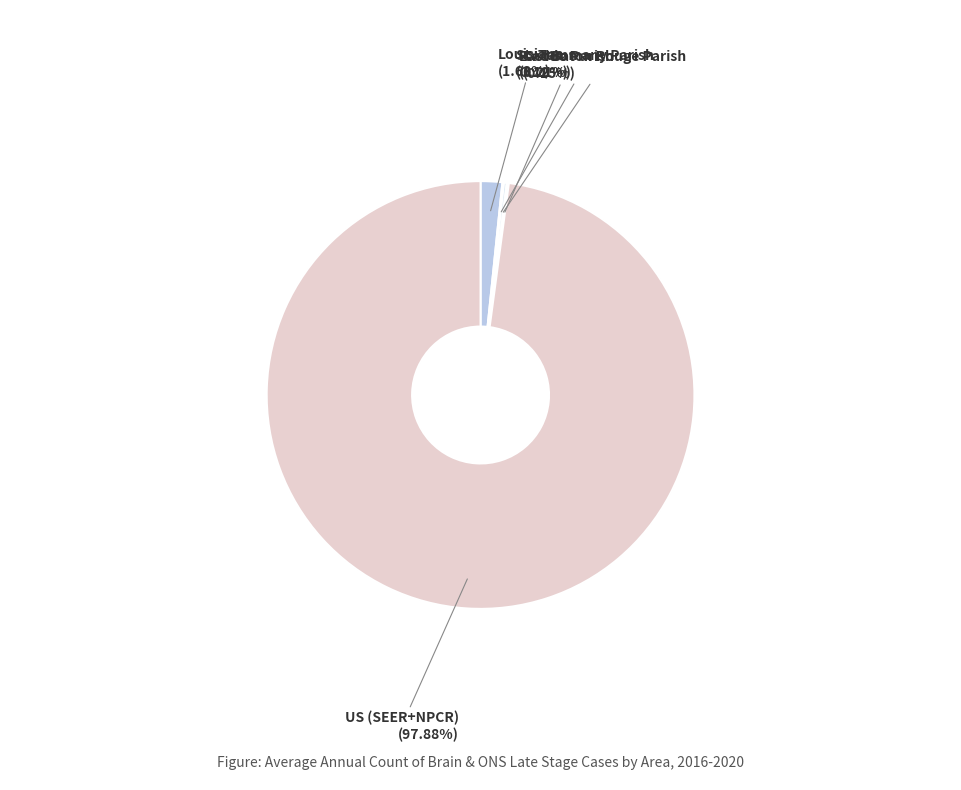

Combined, do Louisiana and US (SEER+NPCR) account for over 50%?

Yes